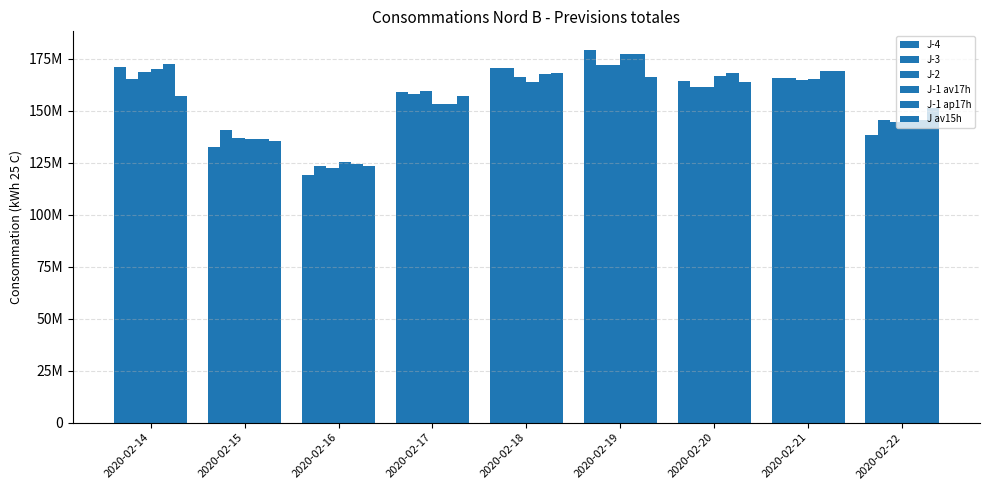

Between 2020-02-20 and 2020-02-18, which is larger?

2020-02-18